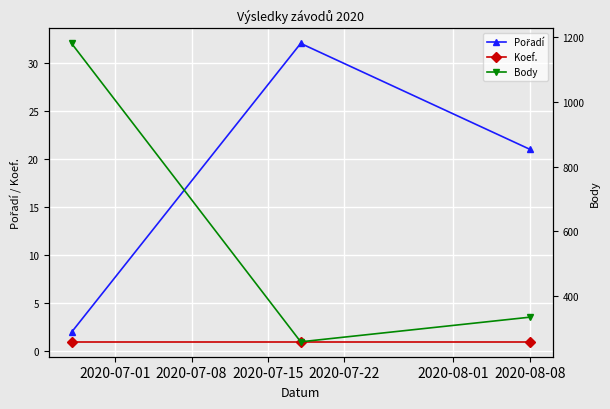

What is the maximum value shown in the chart?

1180